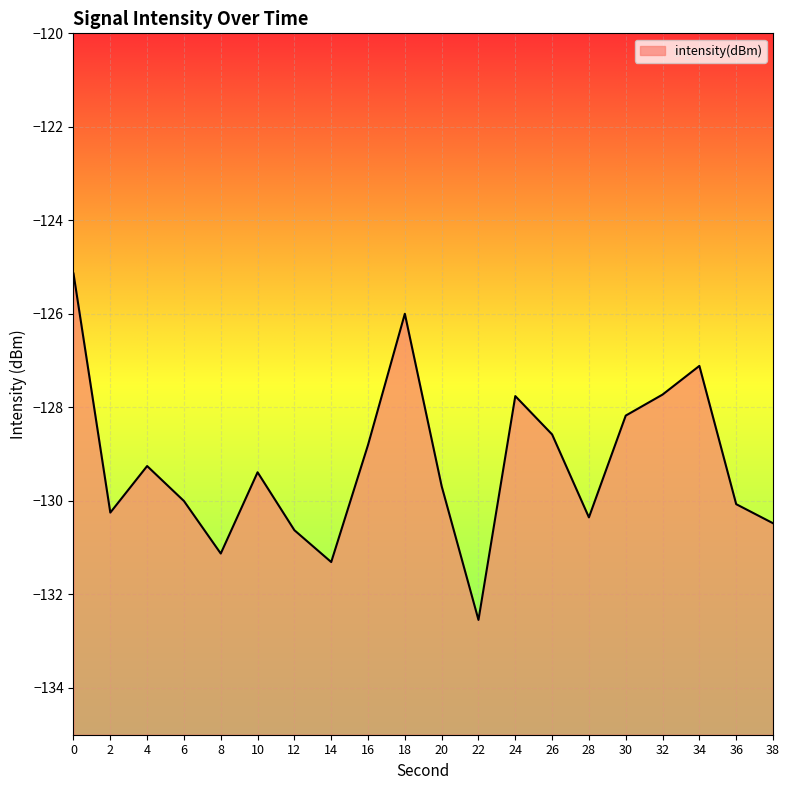

Read the value at 0.

-125.1